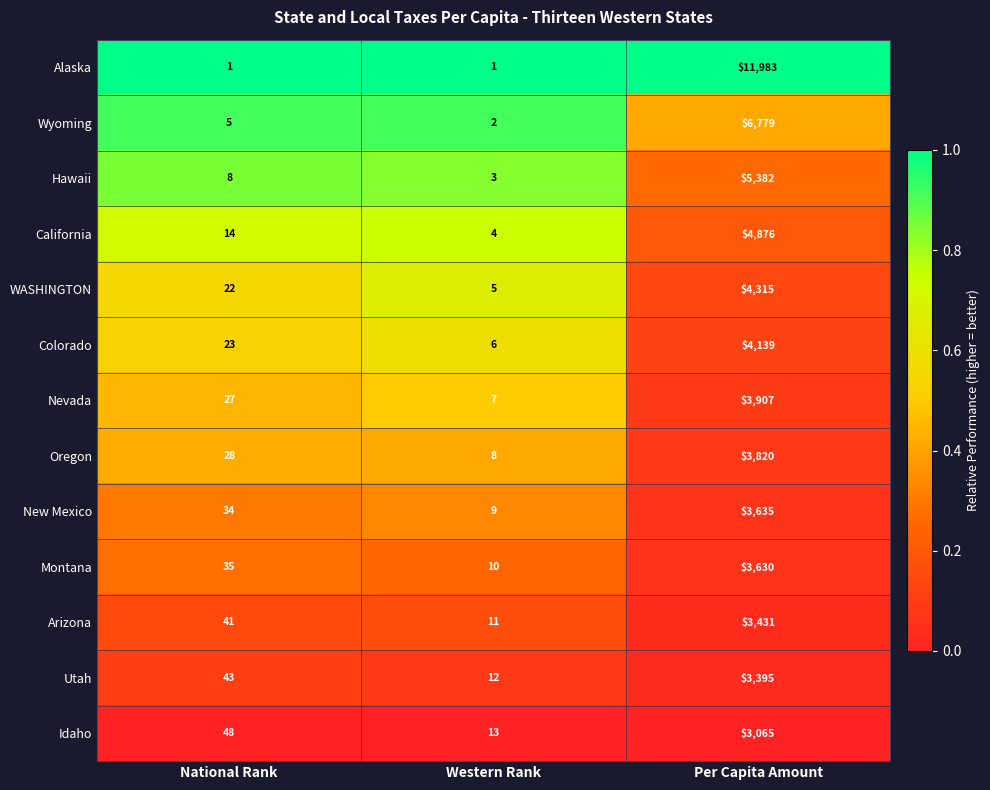

At which label does Colorado reach its minimum?

Western Rank